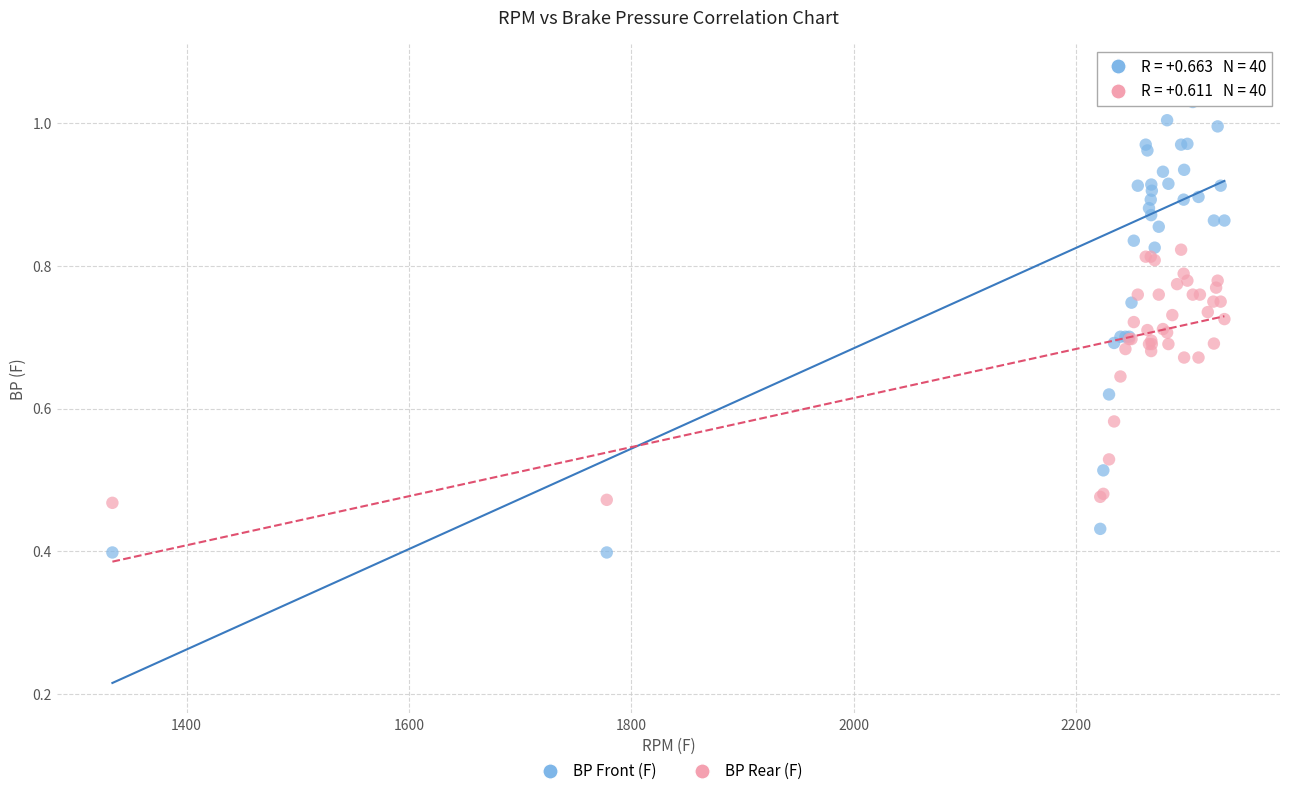

Which series reaches the maximum Y coordinate?

BP Front (F)